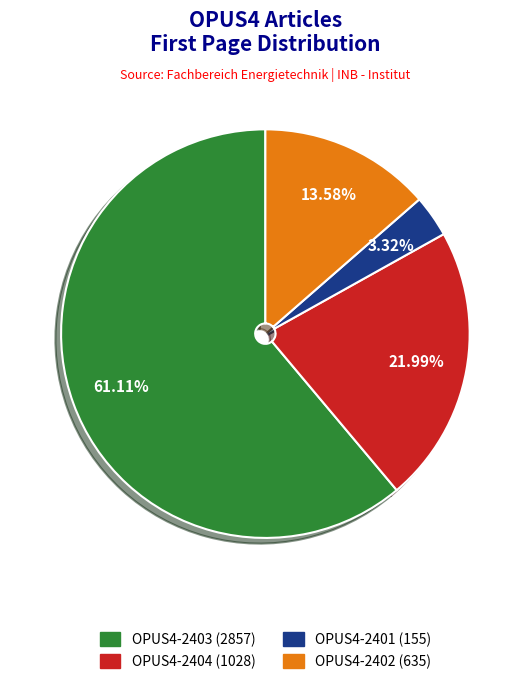

How many segments does this pie chart have?

4